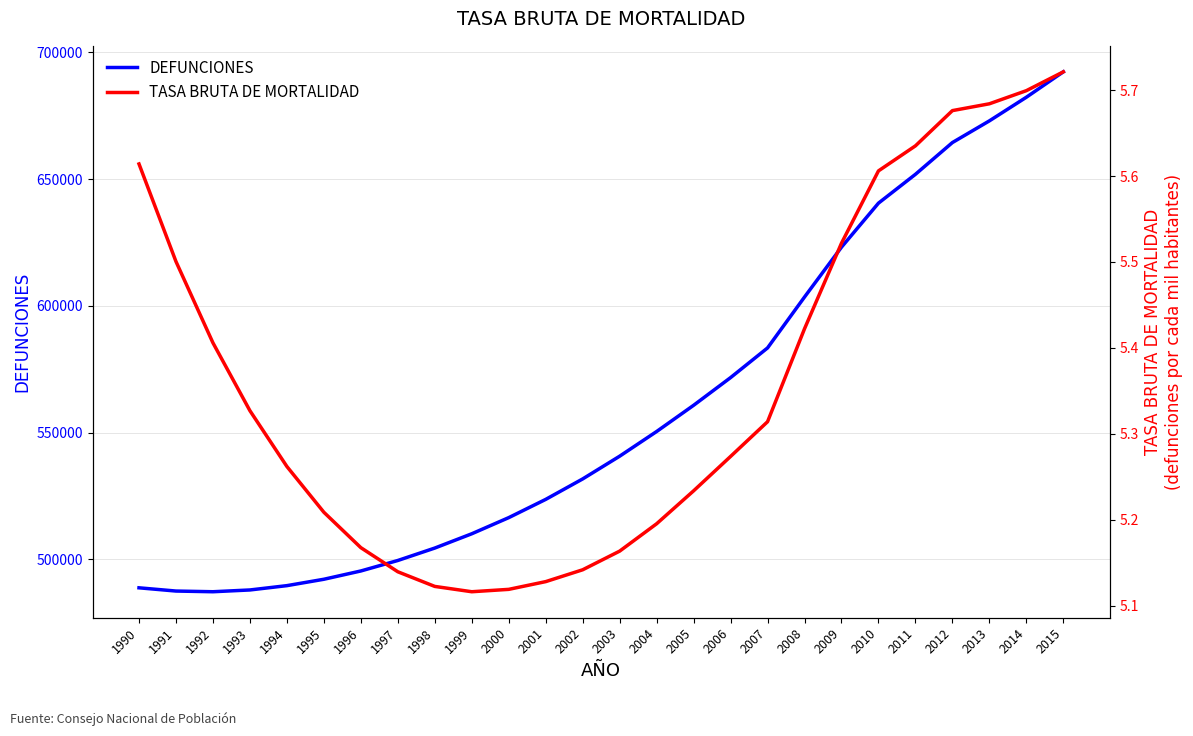

At how many categories does at least one series exceed 615207?

7